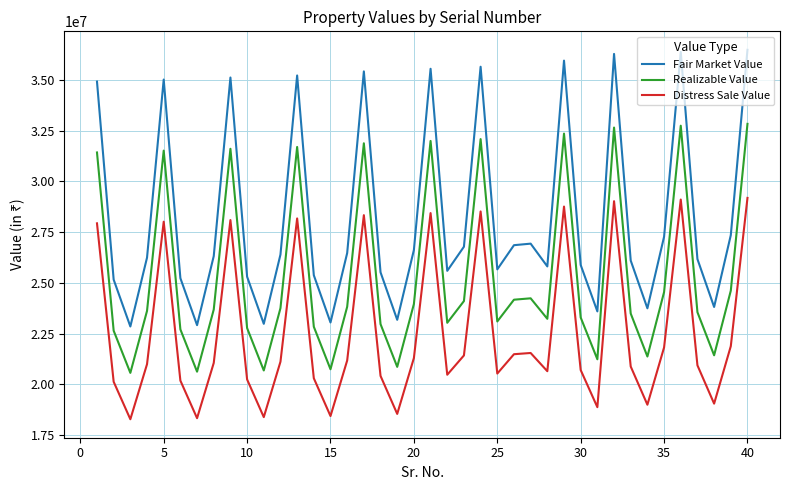

Is this an area chart (filled region under the line)?

No